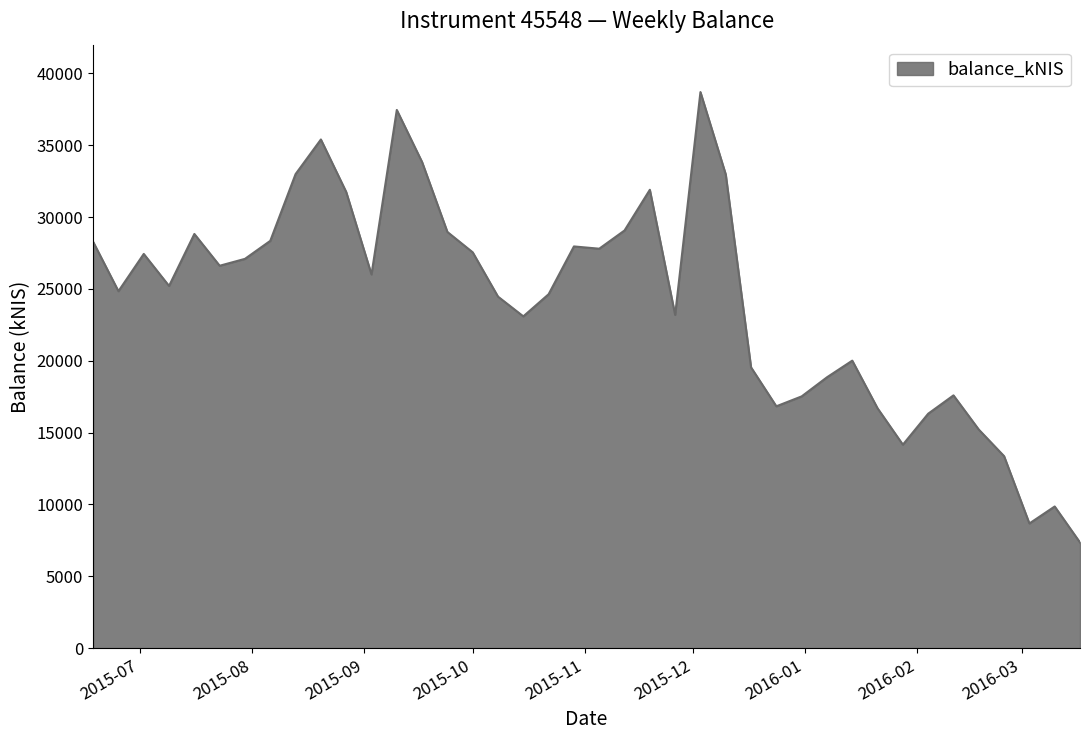

What is the minimum value shown in the chart?

7353.6